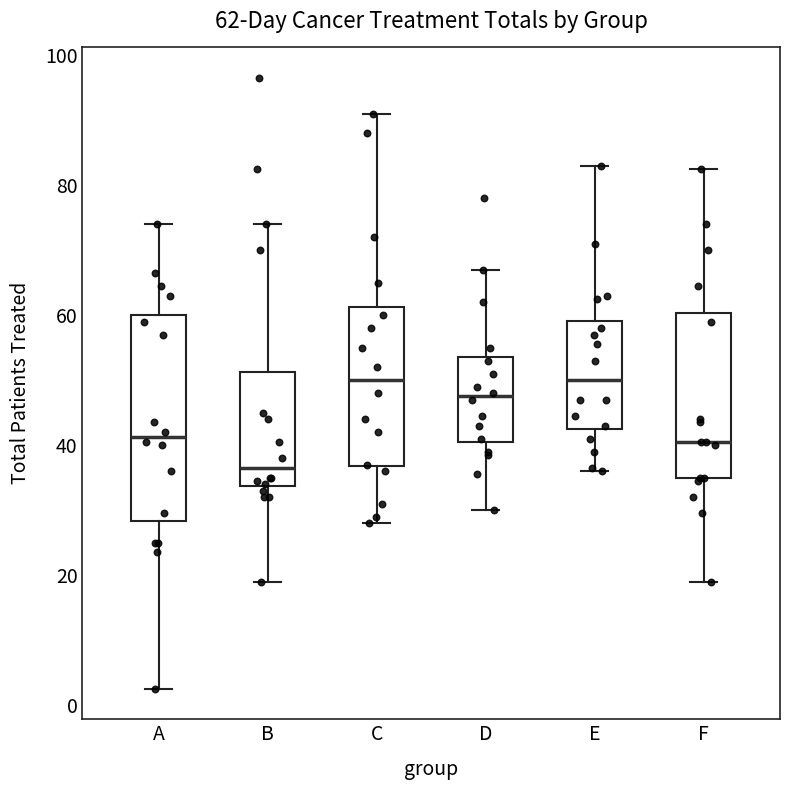

Which box is the tallest, from its lower edge to its upper edge?

A